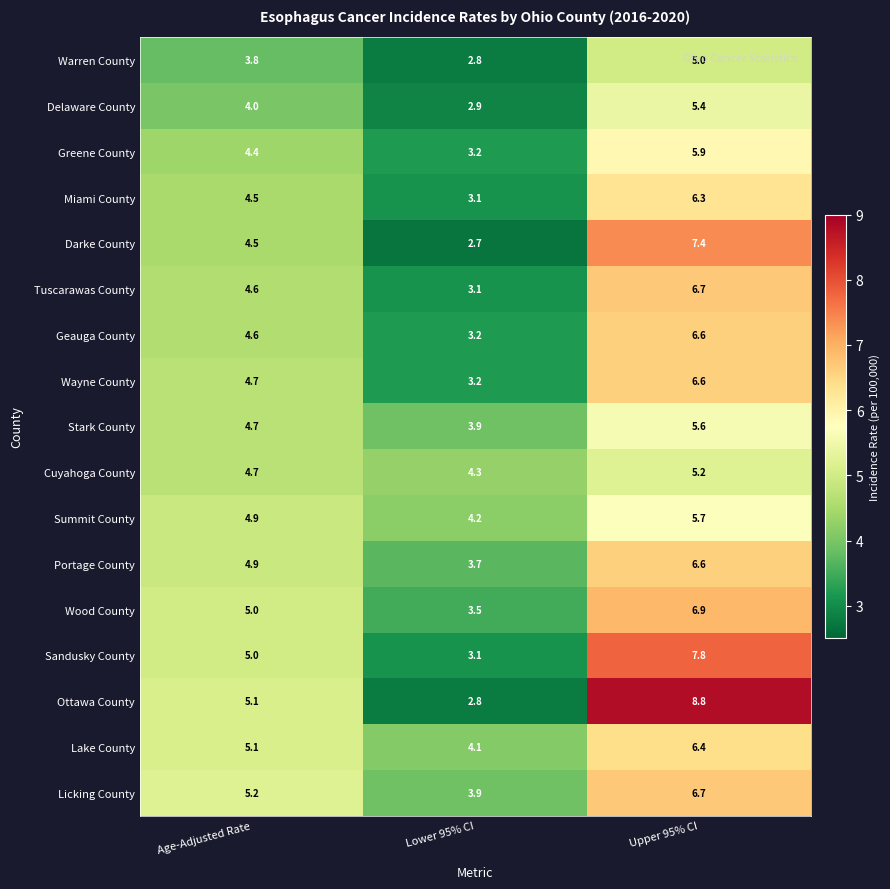

Is it true that Summit County equals 5.7 at Upper 95% CI?

True